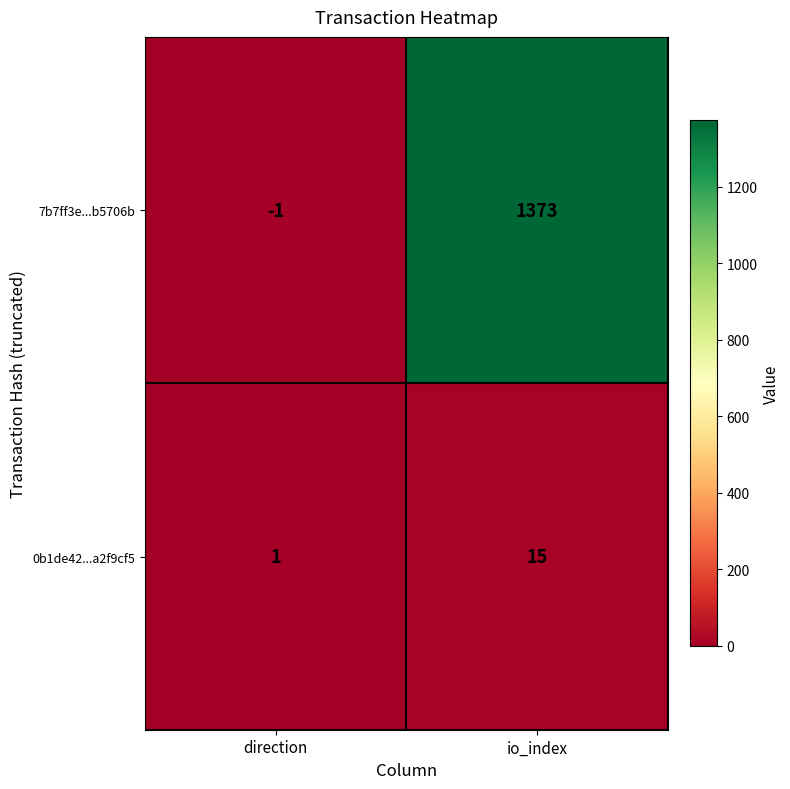

The value of 7b7ff3e...b5706b at io_index is 2341. True or false?

False